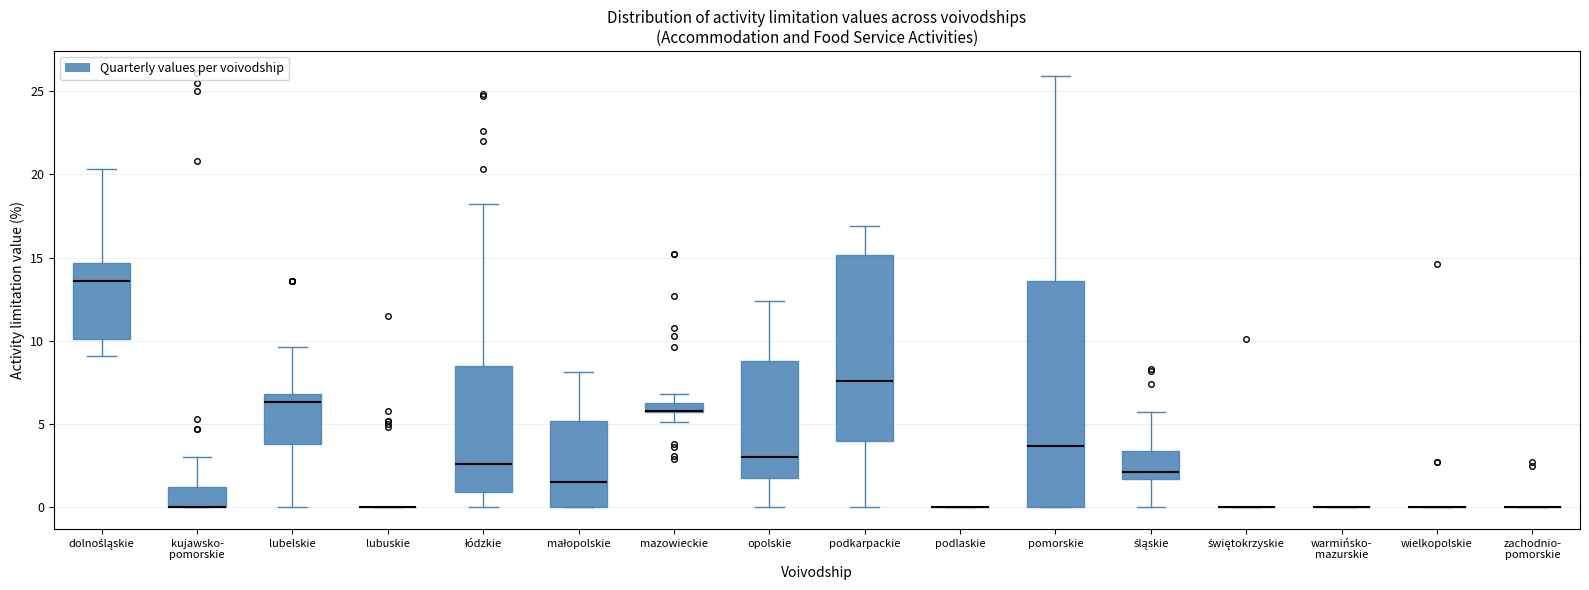

Which box is the tallest, from its lower edge to its upper edge?

pomorskie